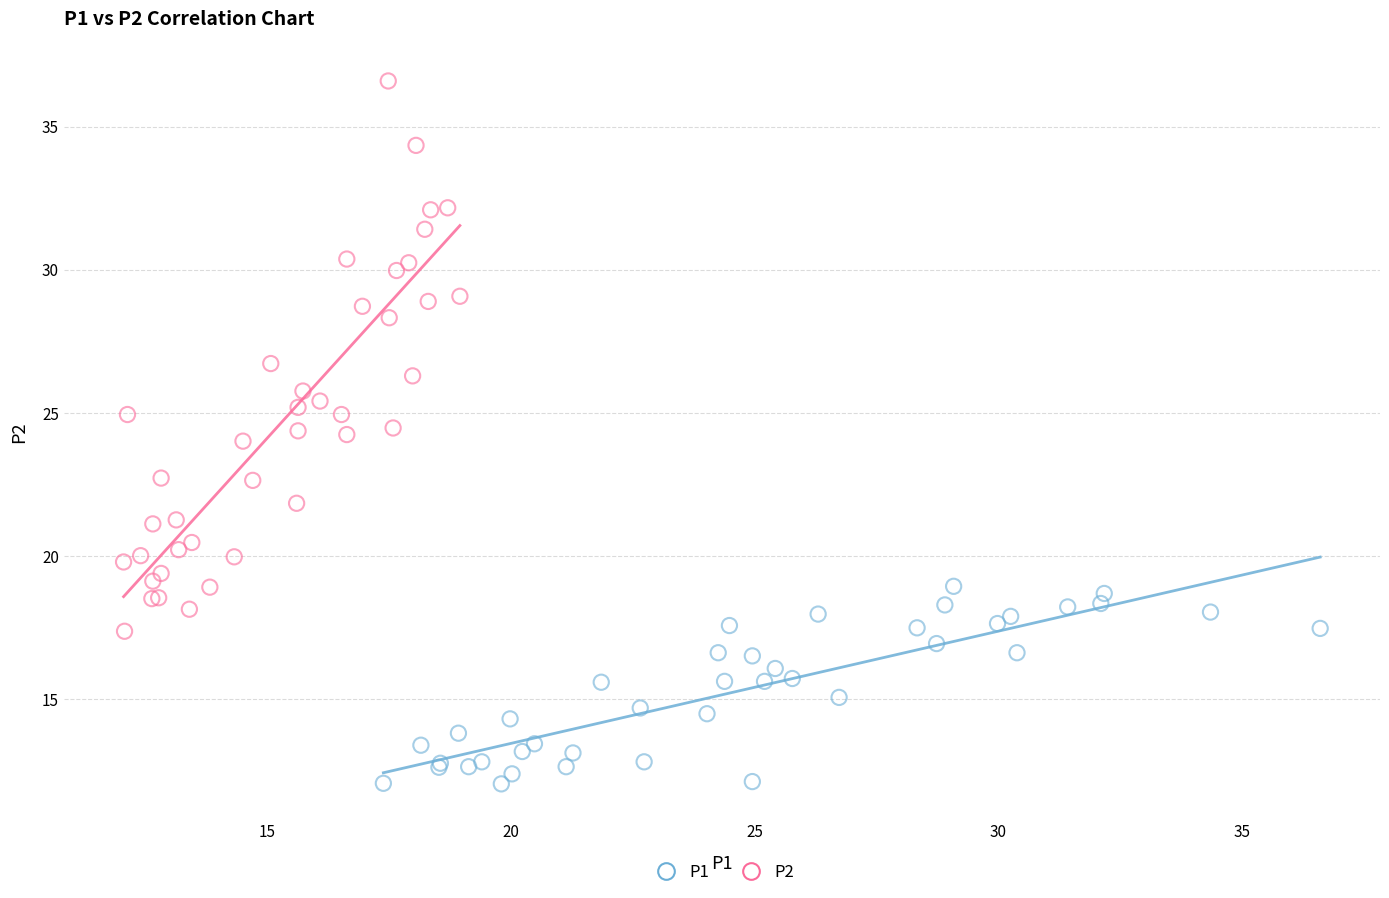

Which series has the widest spread of Y values?

P2